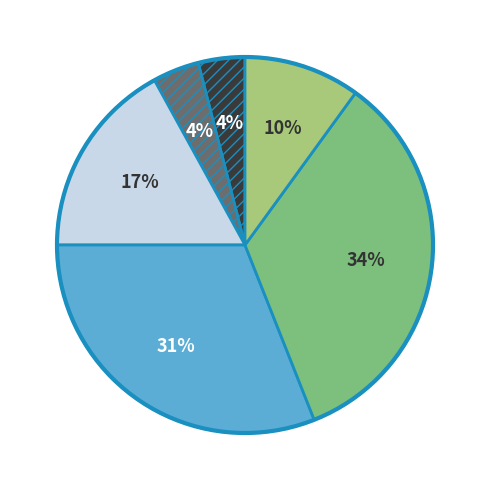

Is there any slice that represents more than half of the pie?

No